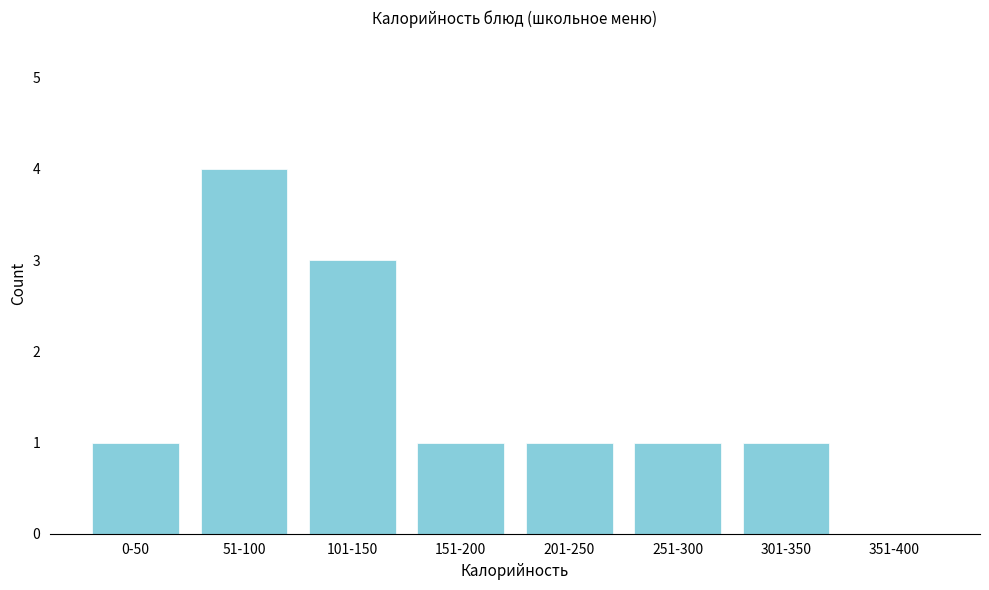

Reading right to left, extract all data points from this chart.

351-400=0	301-350=1	251-300=1	201-250=1	151-200=1	101-150=3	51-100=4	0-50=1